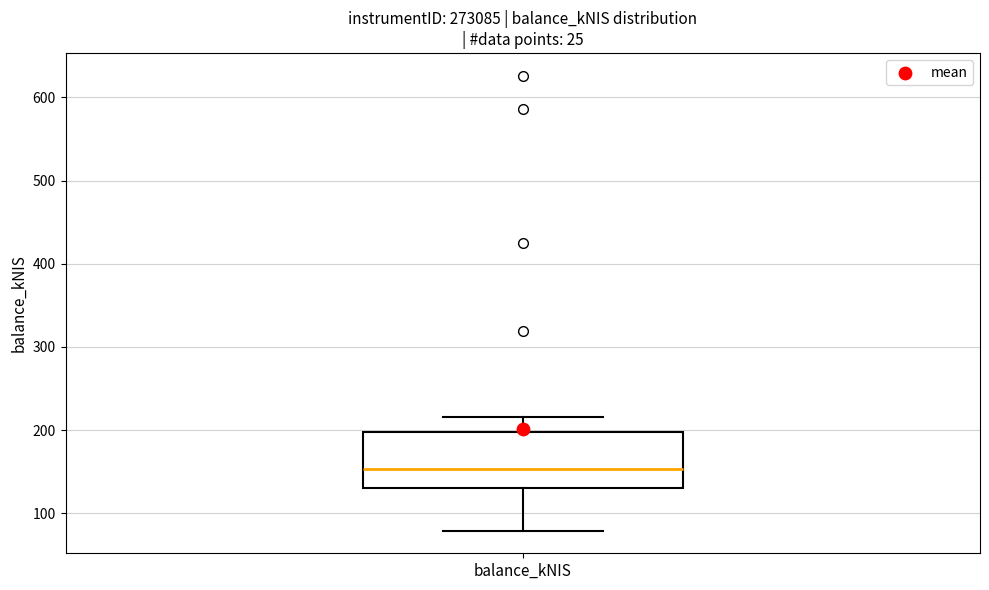

Read this box plot against the y-axis: the position of the median line, the range covered by the box, and the ends of both whiskers. The values are not printed on the chart, so give them approximately, as read against the axis.

median 150, box 130 to 200, whiskers 80 to 220